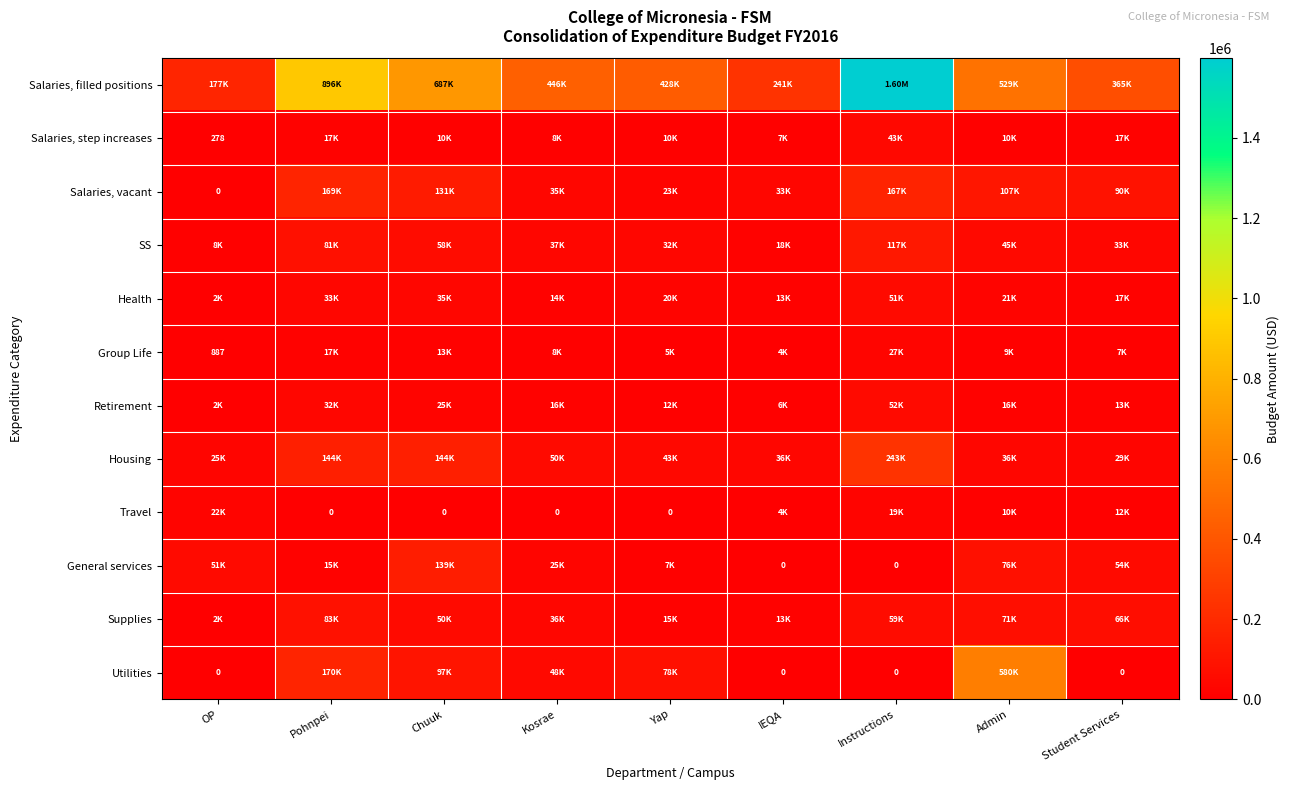

What is the approximate value of Salaries, step increases at IEQA?

7326